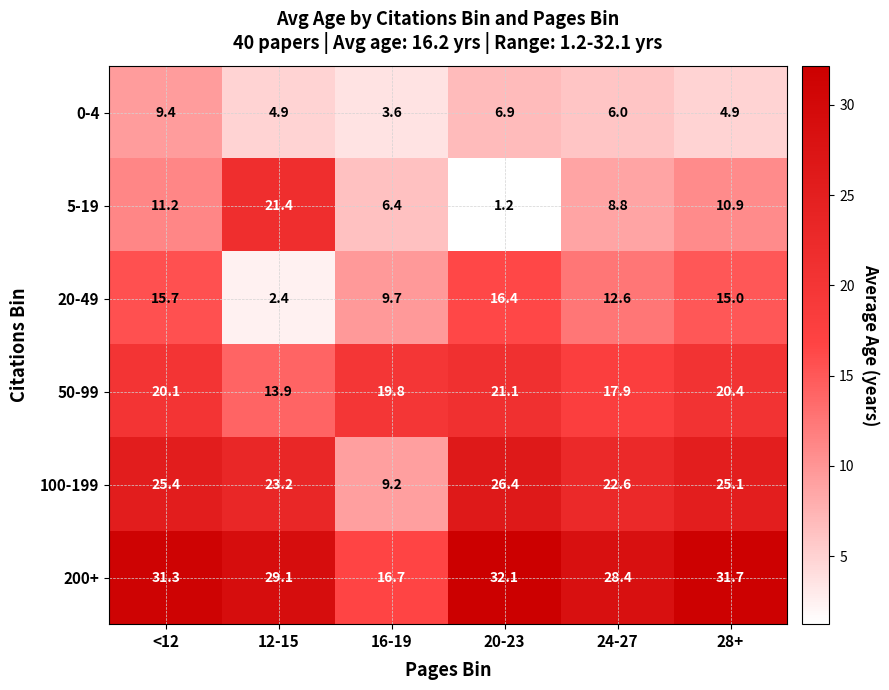

Which series has the widest spread of values?

5-19